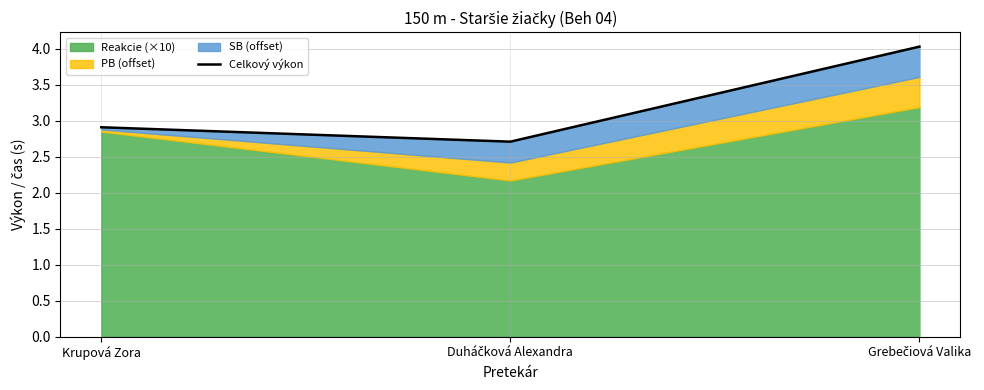

What is the change in value from Krupová Zora to Duháčková Alexandra?

-0.2